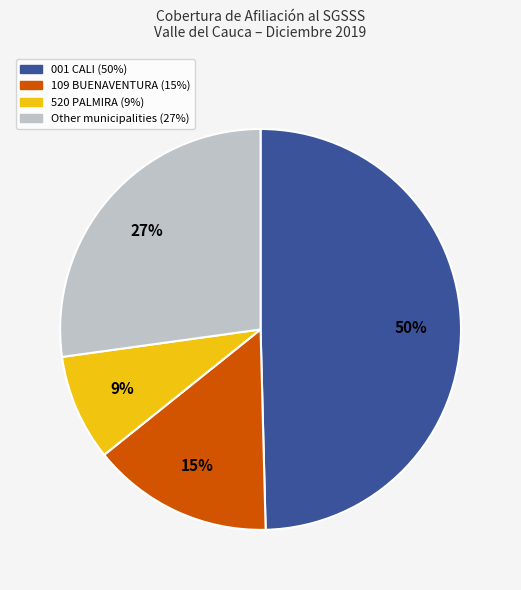

Is there any slice that represents more than half of the pie?

No